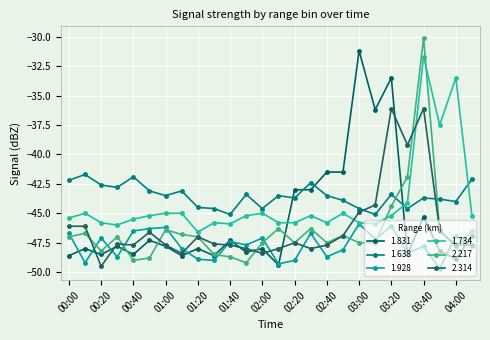

Where is the first local minimum for 1.734?

00:30